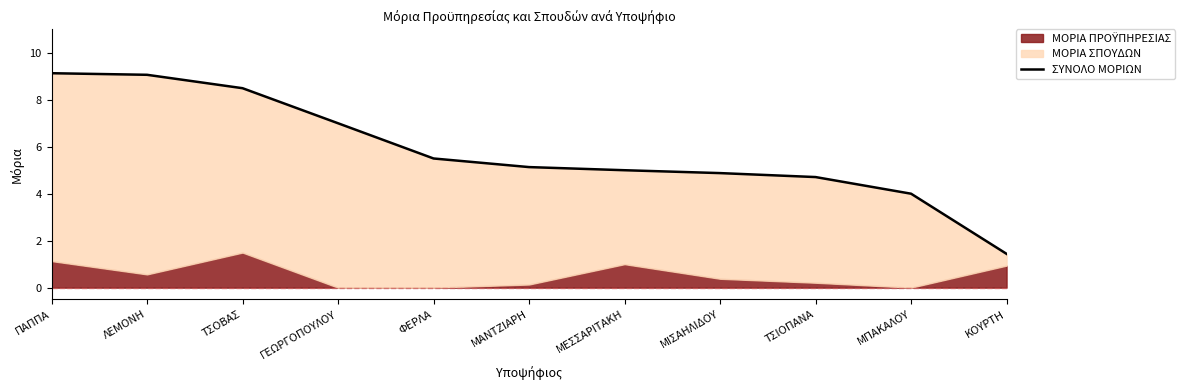

Rank the categories by value from highest to lowest.

ΠΑΠΠΑ, ΛΕΜΟΝΗ, ΤΣΟΒΑΣ, ΓΕΩΡΓΟΠΟΥΛΟΥ, ΦΕΡΛΑ, ΜΑΝΤΖΙΑΡΗ, ΜΕΣΣΑΡΙΤΑΚΗ, ΜΙΣΑΗΛΙΔΟΥ, ΤΣΙΟΠΑΝΑ, ΜΠΑΚΑΛΟΥ, ΚΟΥΡΤΗ